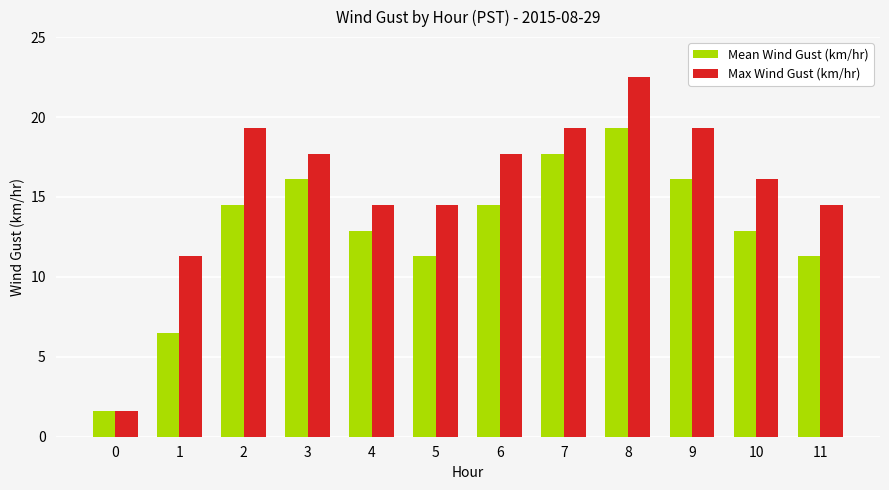

Is it true that Max Wind Gust (km/hr) equals 19.3 at 7?

True